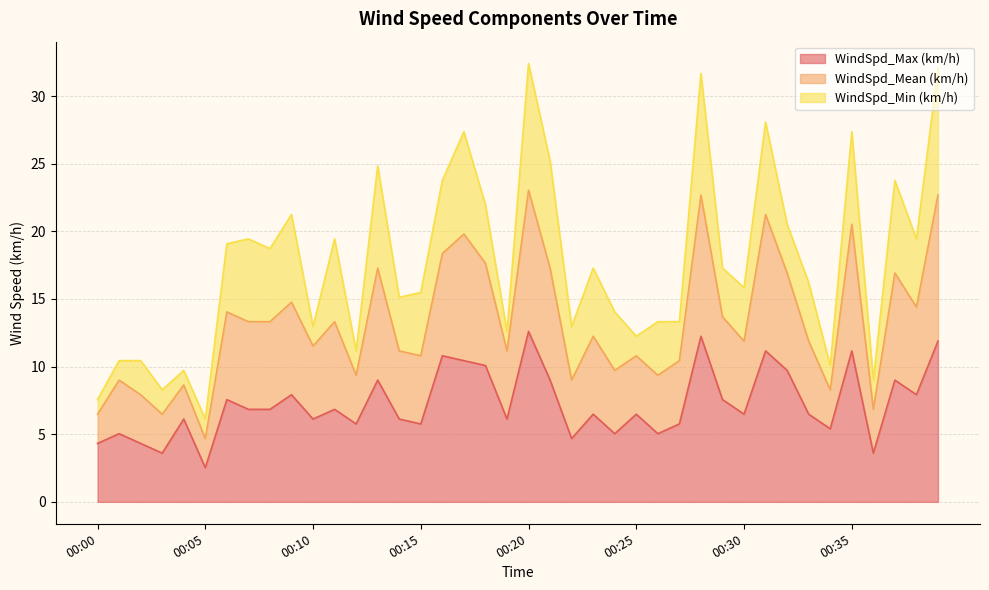

What is the total value across all series at 00:30?

15.8